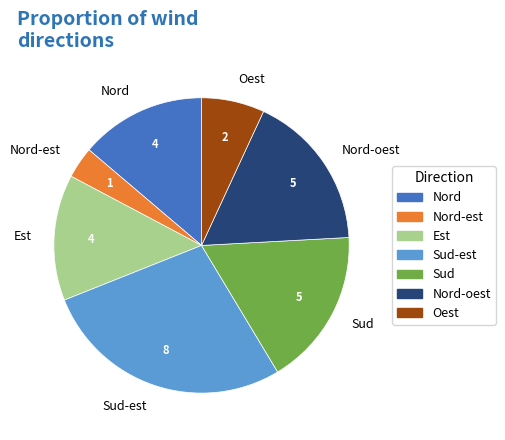

Is it true that Est is 27% of the pie?

False